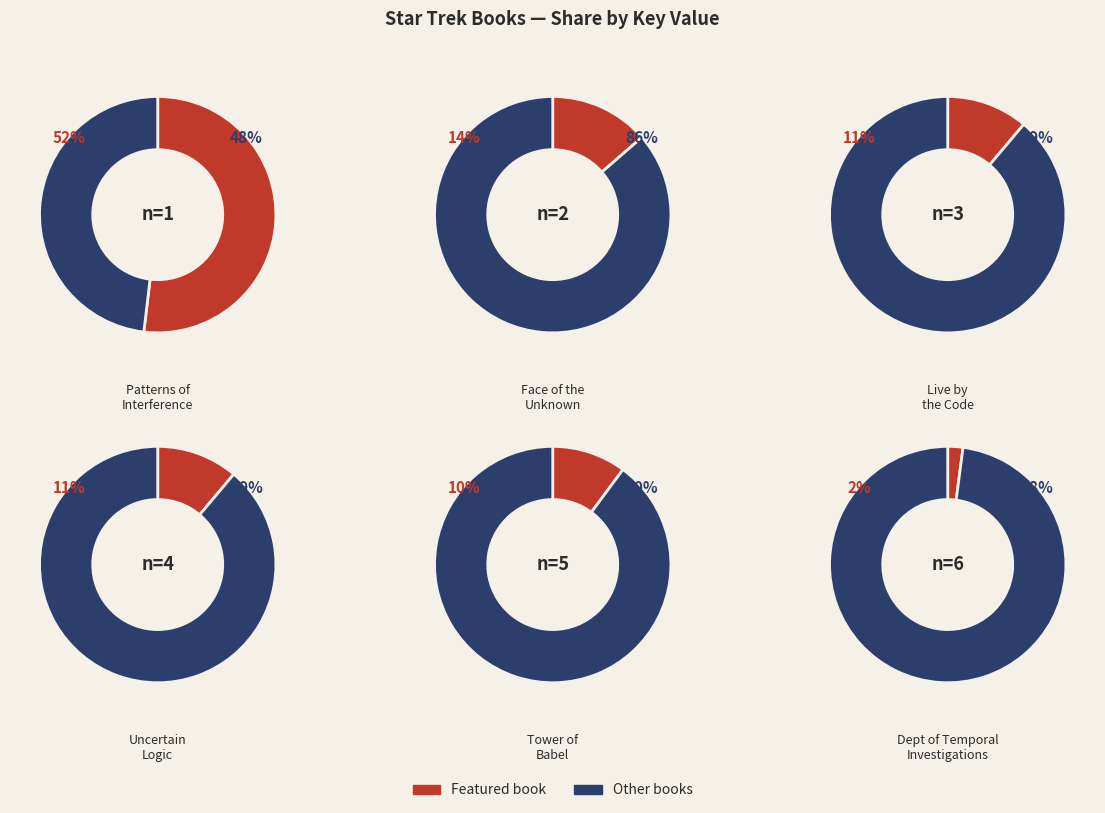

How many slices are in this pie chart?

6